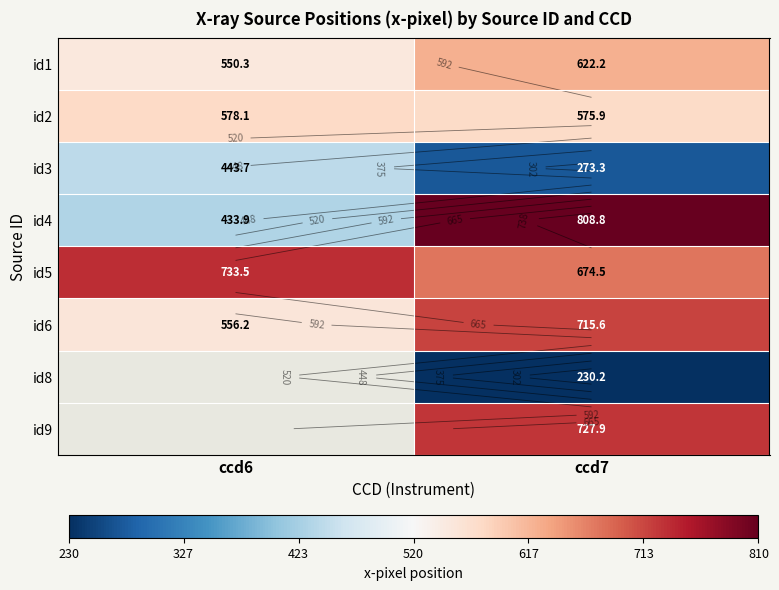

How many distinct data groups are displayed?

8